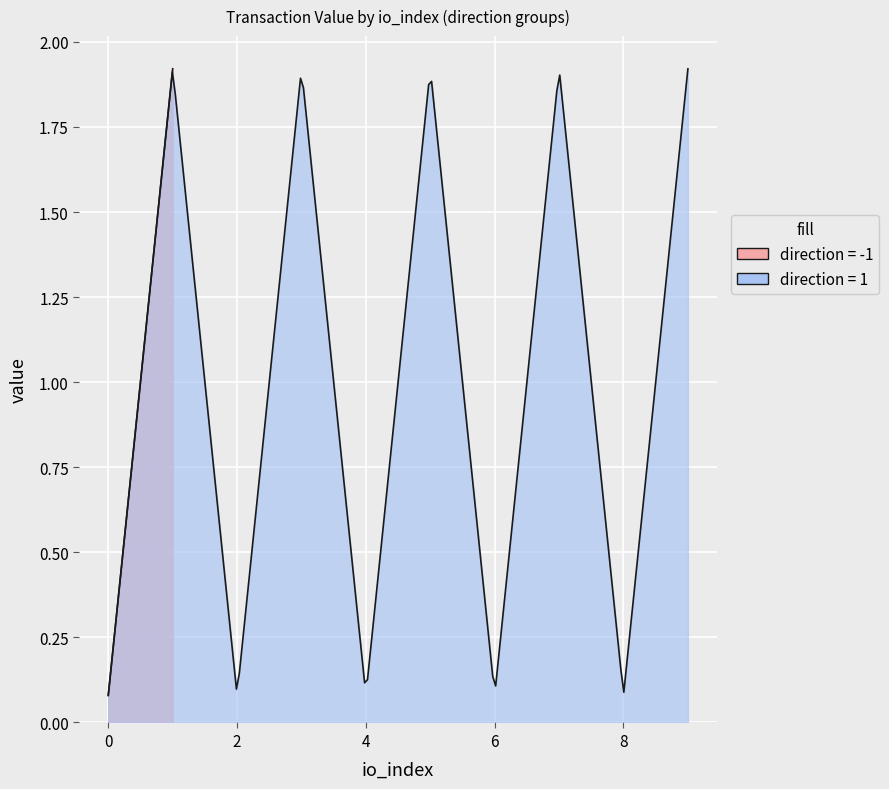

The value at 16 is 0.4. True or false?

False